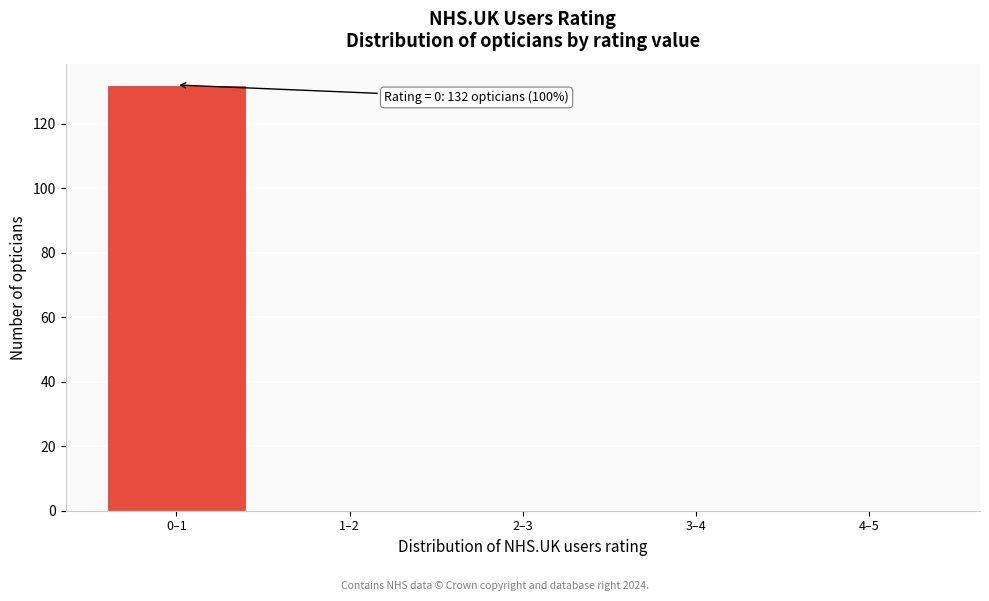

Reading left to right, transcribe all the data shown in this chart.

0–1=132	1–2=0	2–3=0	3–4=0	4–5=0